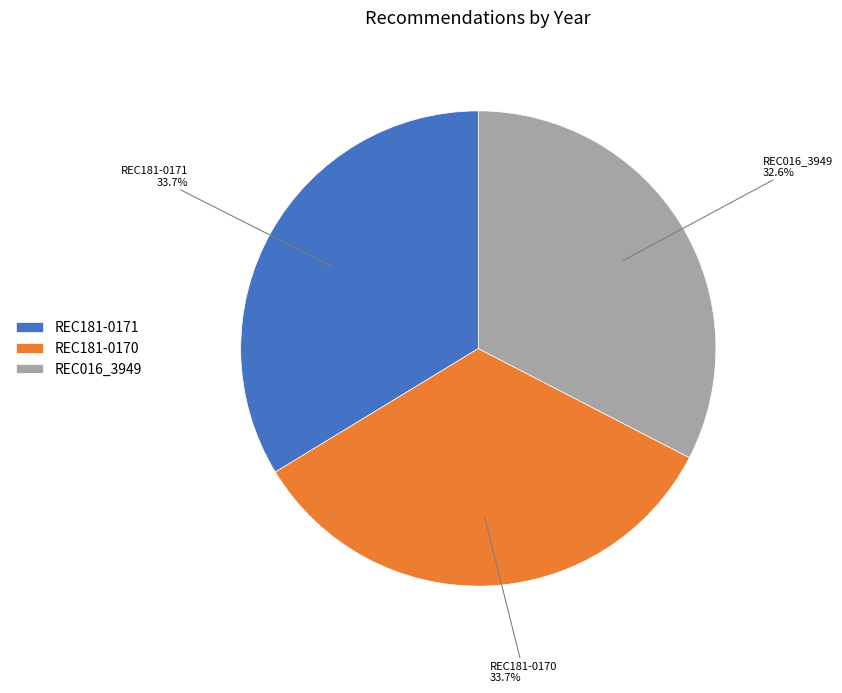

To the nearest percent, what is the difference between the REC181-0170 and REC016_3949 slice percentages?

1%